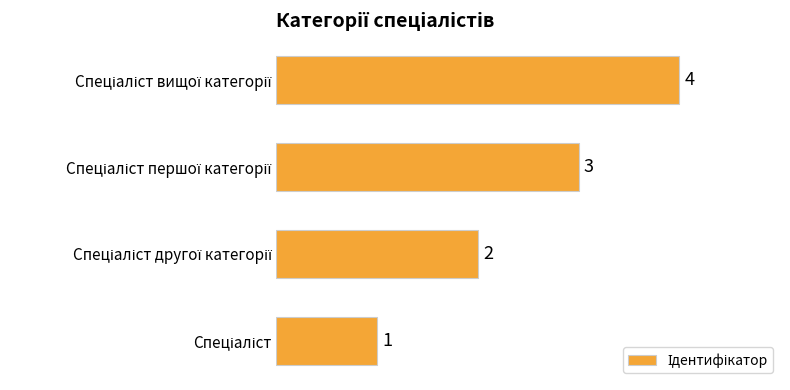

What is the sum of all values?

10